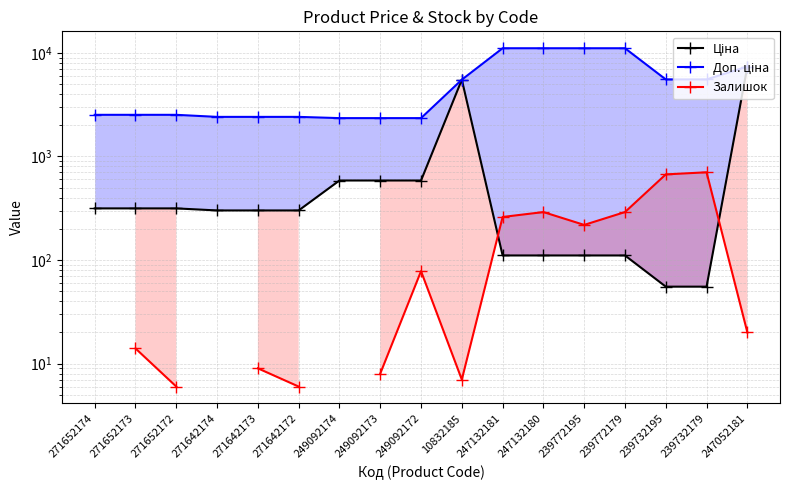

True or false: Ціна and Доп. ціна intersect in this chart.

False